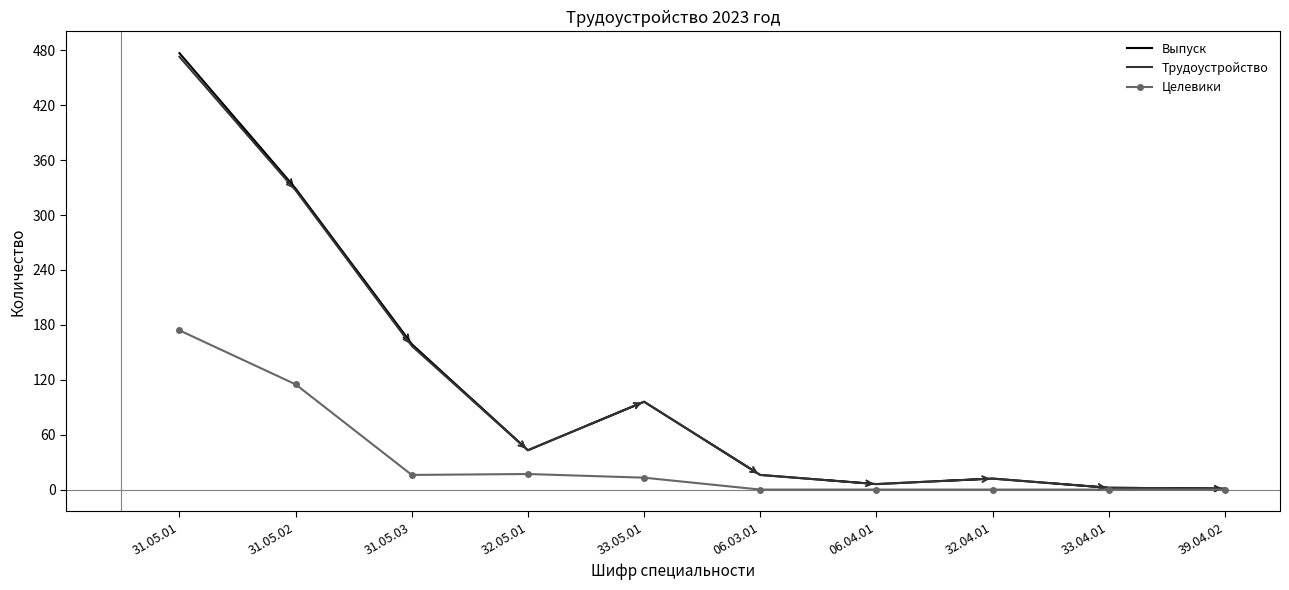

The value of Трудоустройство at 33.05.01 is 142. True or false?

False